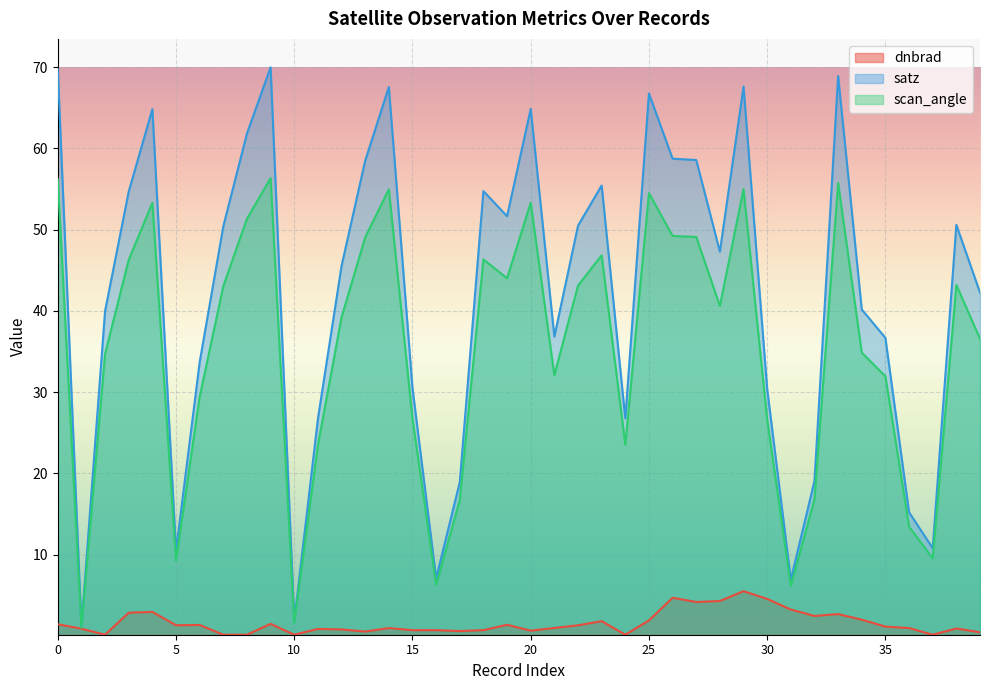

What is the maximum value for satz?

70.0